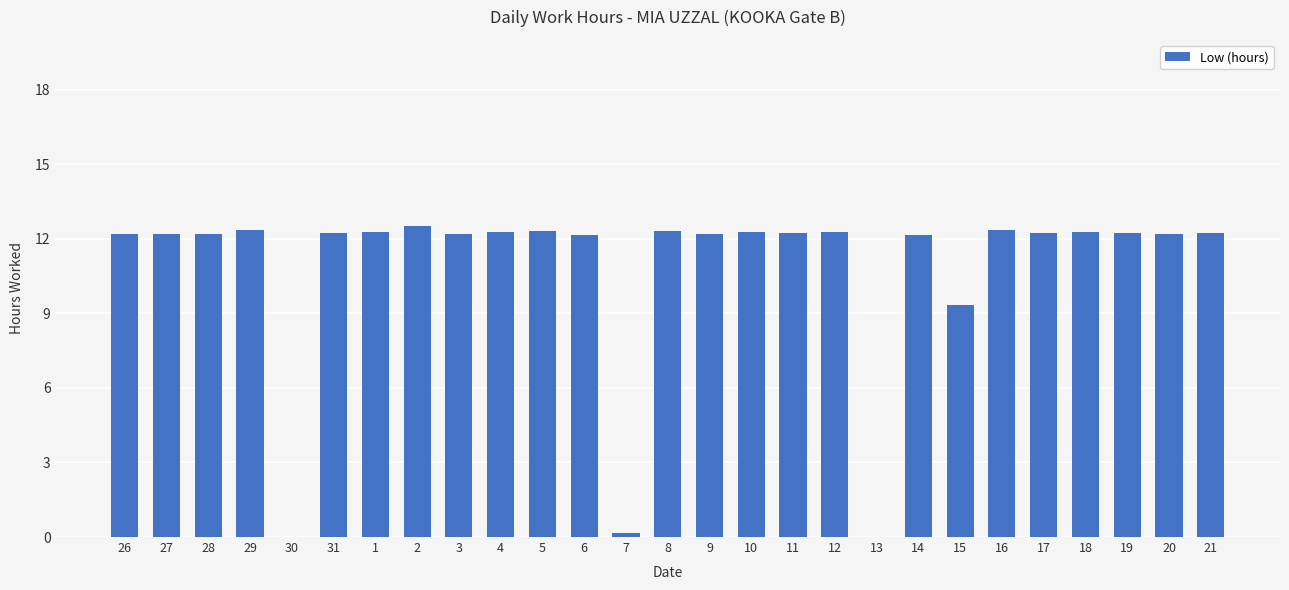

What is the sum of the values at 6 and 13?

12.2